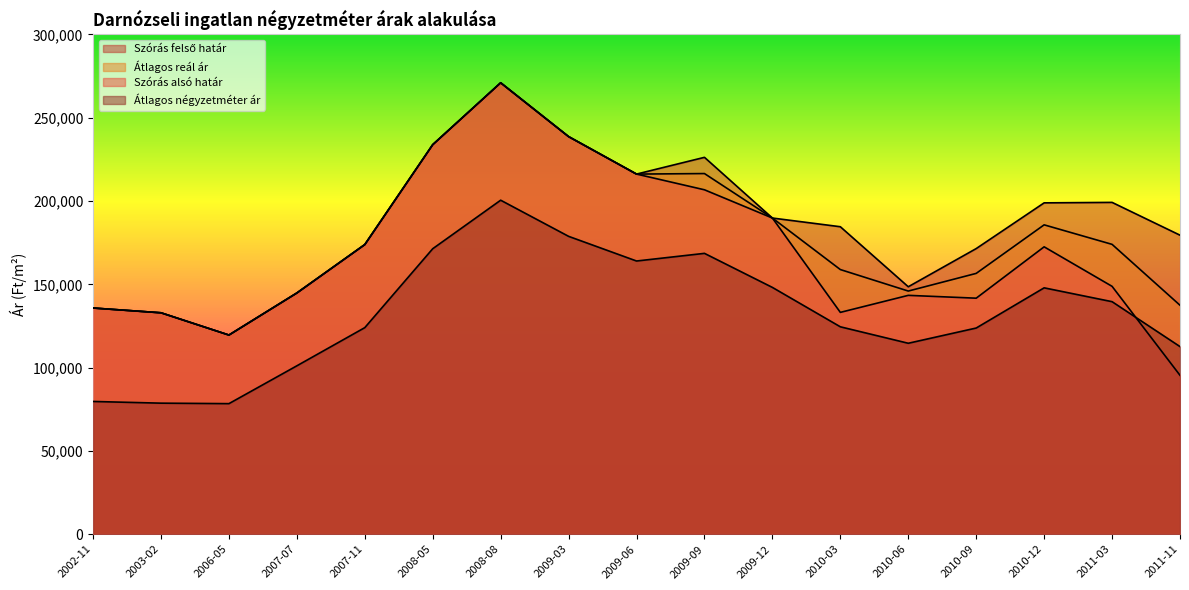

What are all the series names shown in the legend?

Szórás felső határ, Átlagos reál ár, Szórás alsó határ, Átlagos négyzetméter ár